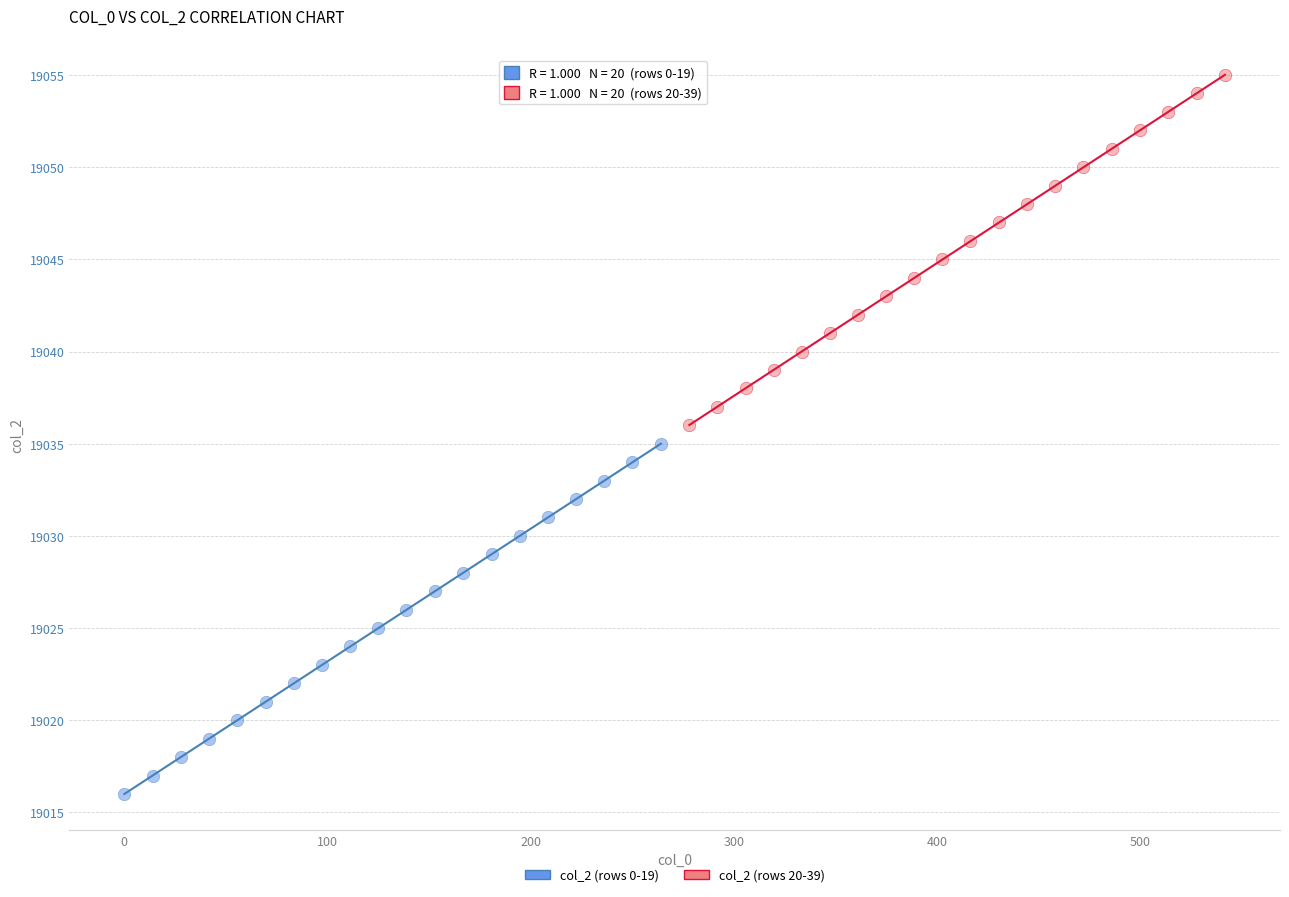

What are all the series names shown in the legend?

col_2 (rows 0-19), col_2 (rows 20-39)